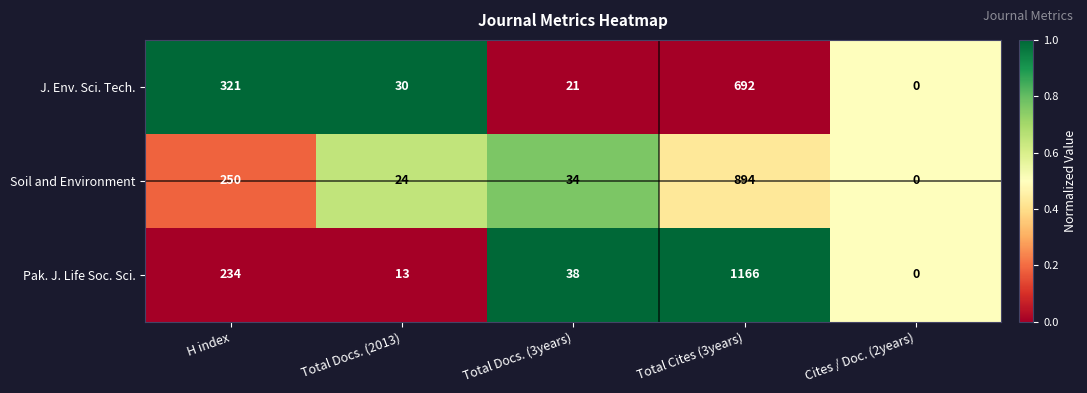

What is the spread (max minus min) of values at H index?

87